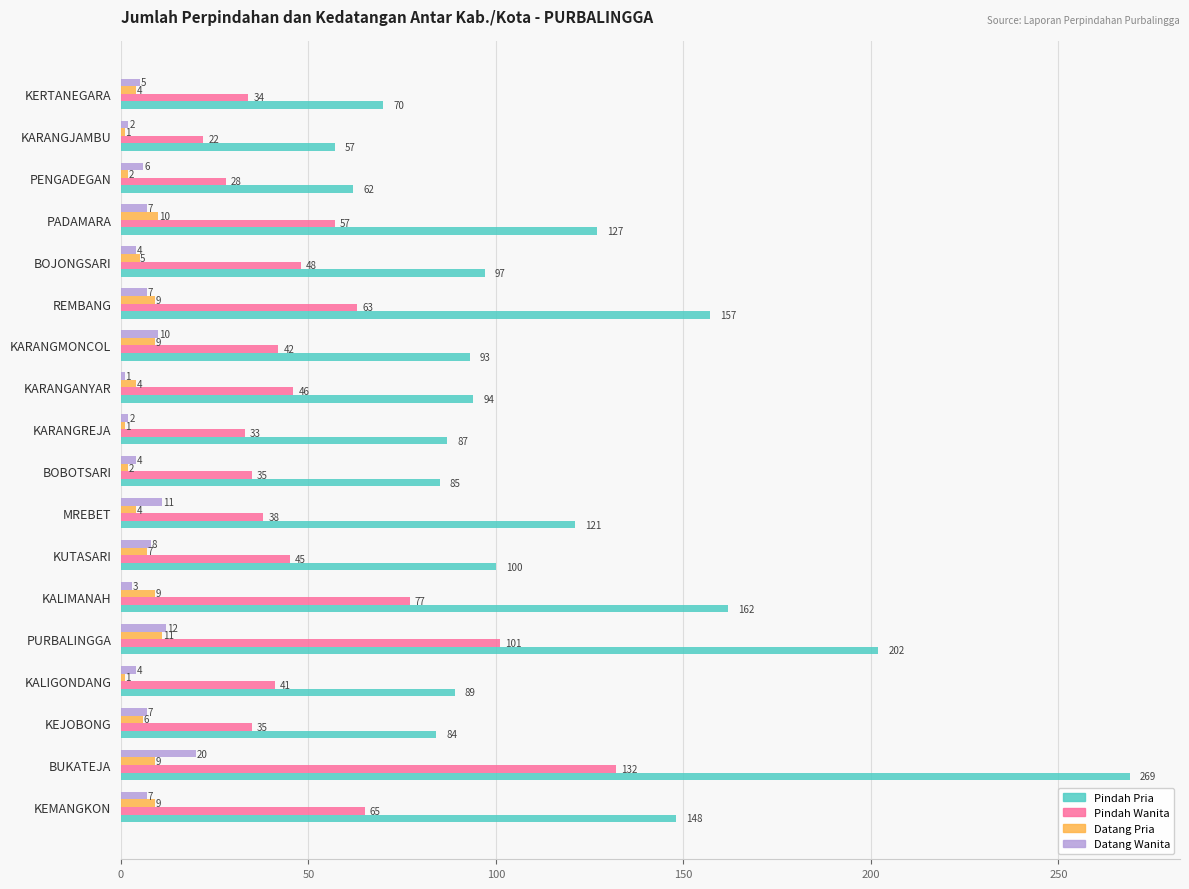

What are all the series names shown in the legend?

Pindah Pria, Pindah Wanita, Datang Pria, Datang Wanita